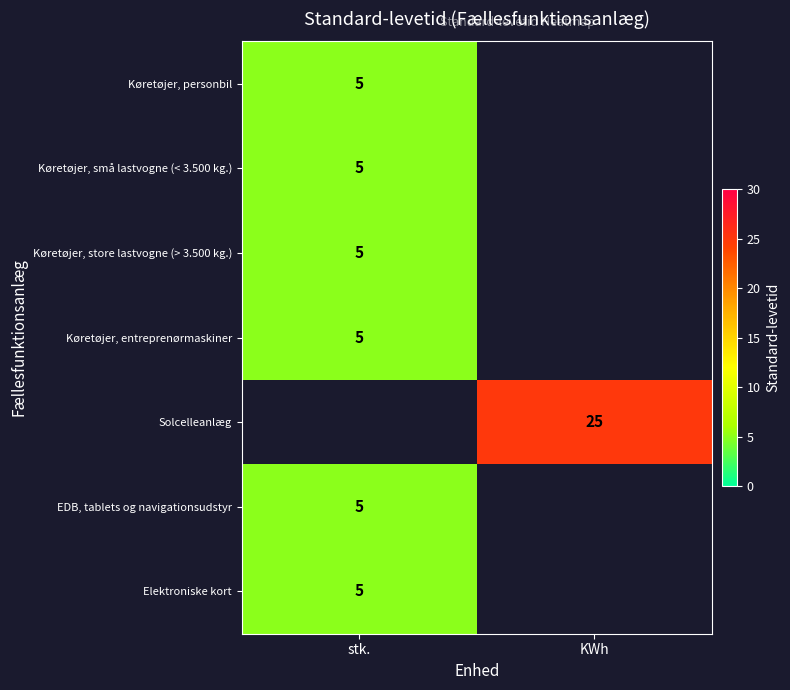

Is it true that Køretøjer, store lastvogne (> 3.500 kg.) equals 5 at stk.?

True